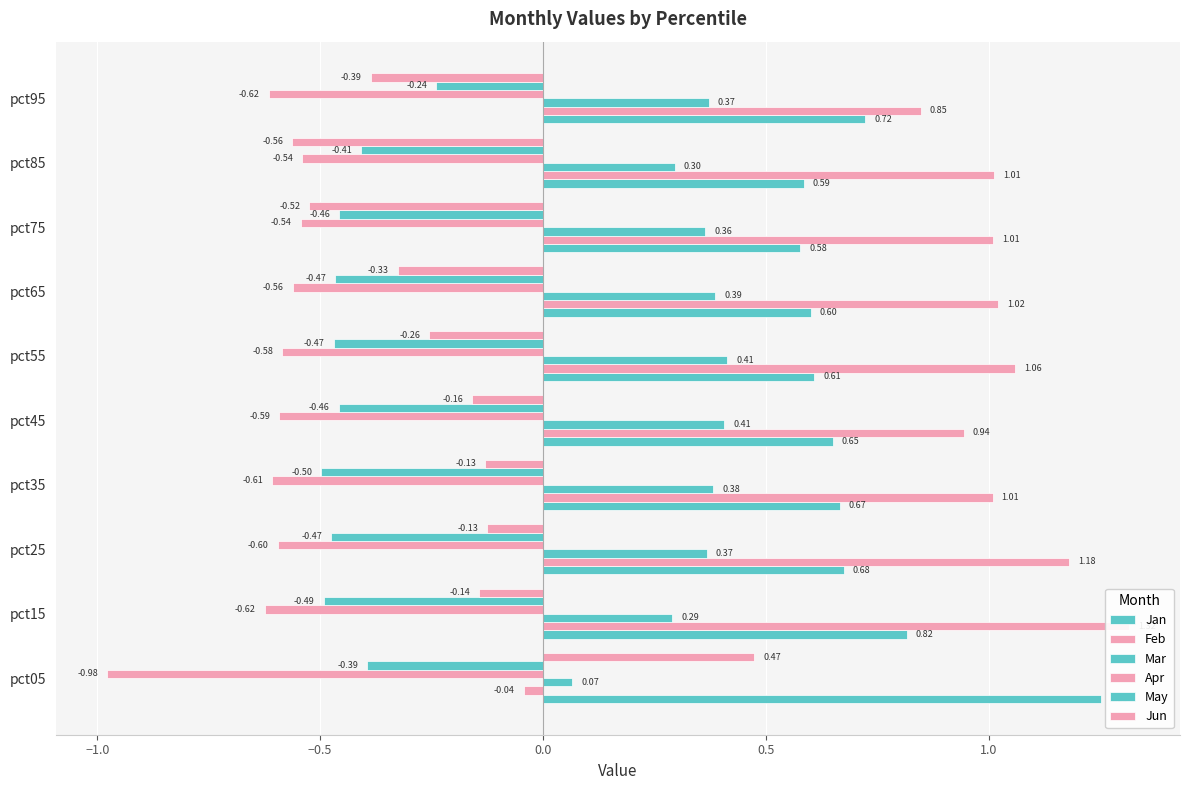

What is the sum of the May values at pct85 and pct25?

-0.9